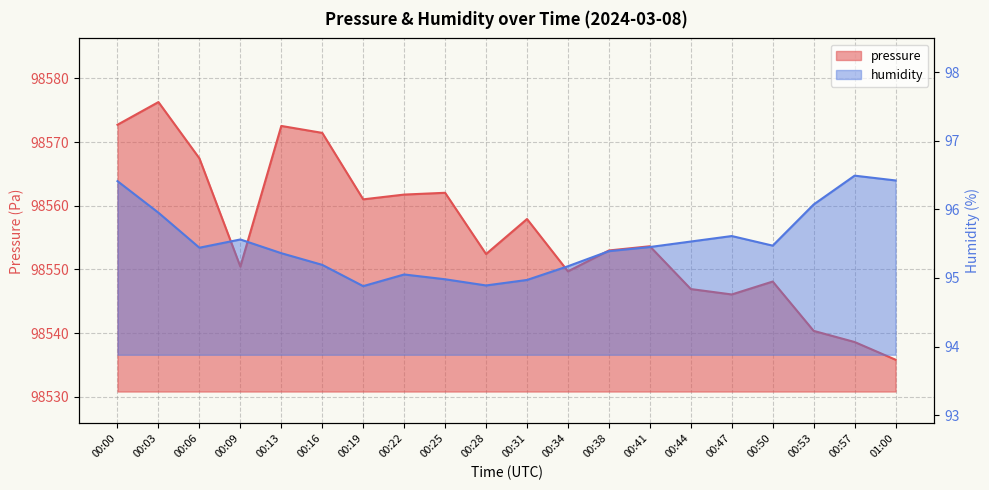

What is the label of the 13th point from the right?

00:22